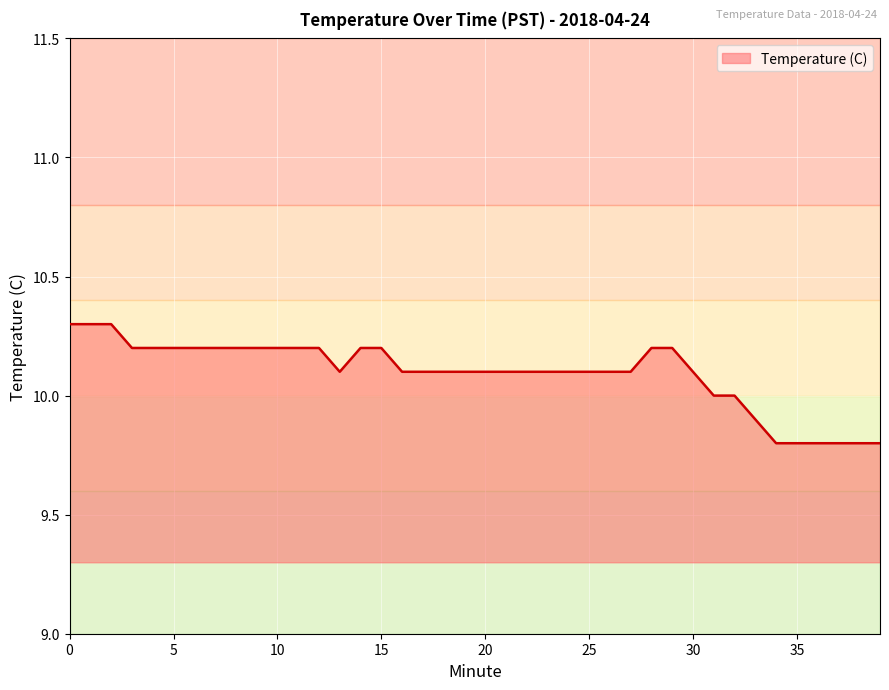

What is the difference between the maximum and minimum values?

0.5